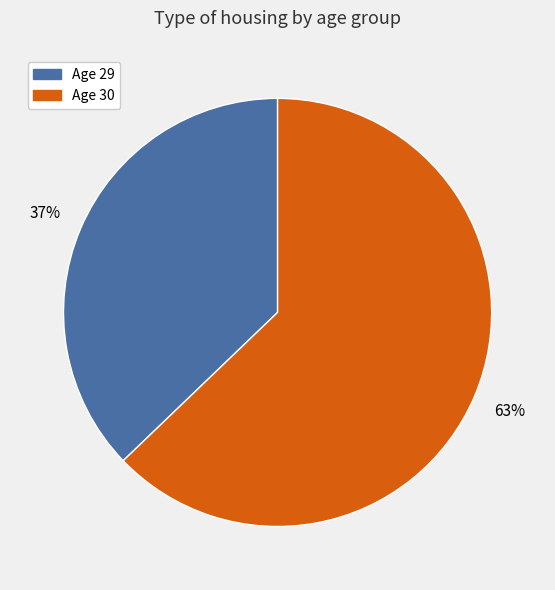

To the nearest percent, what is the average slice percentage?

50%